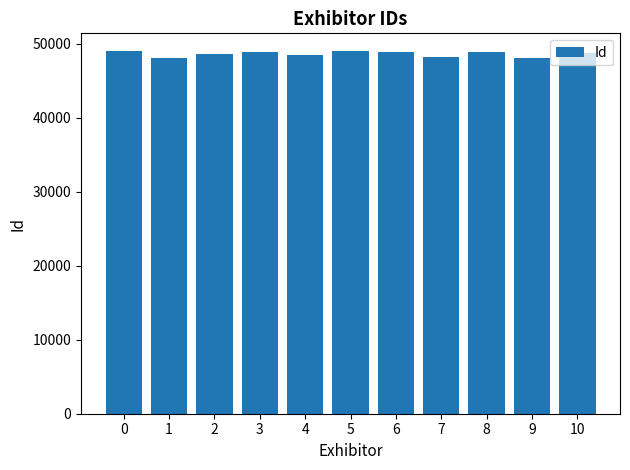

What is the minimum value shown in the chart?

48096